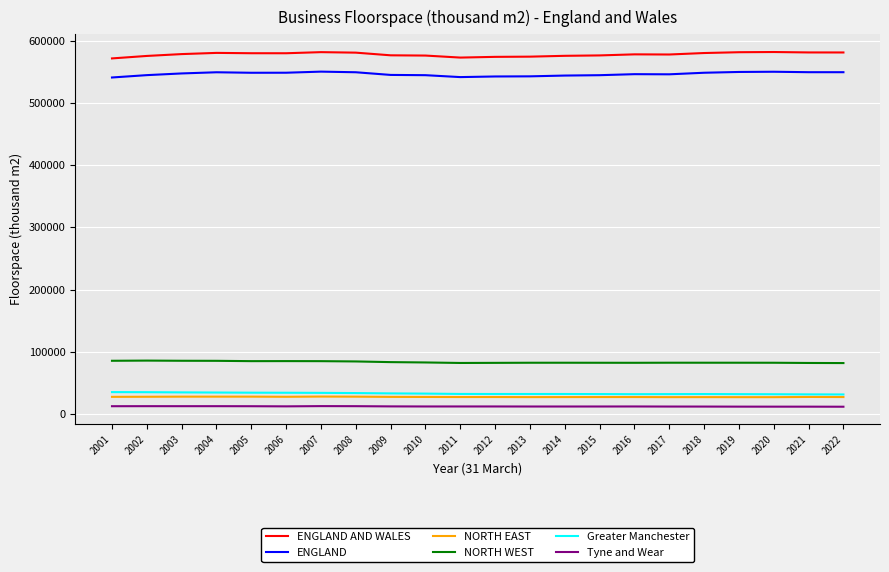

The value of NORTH WEST at 2013 is 82668. True or false?

True